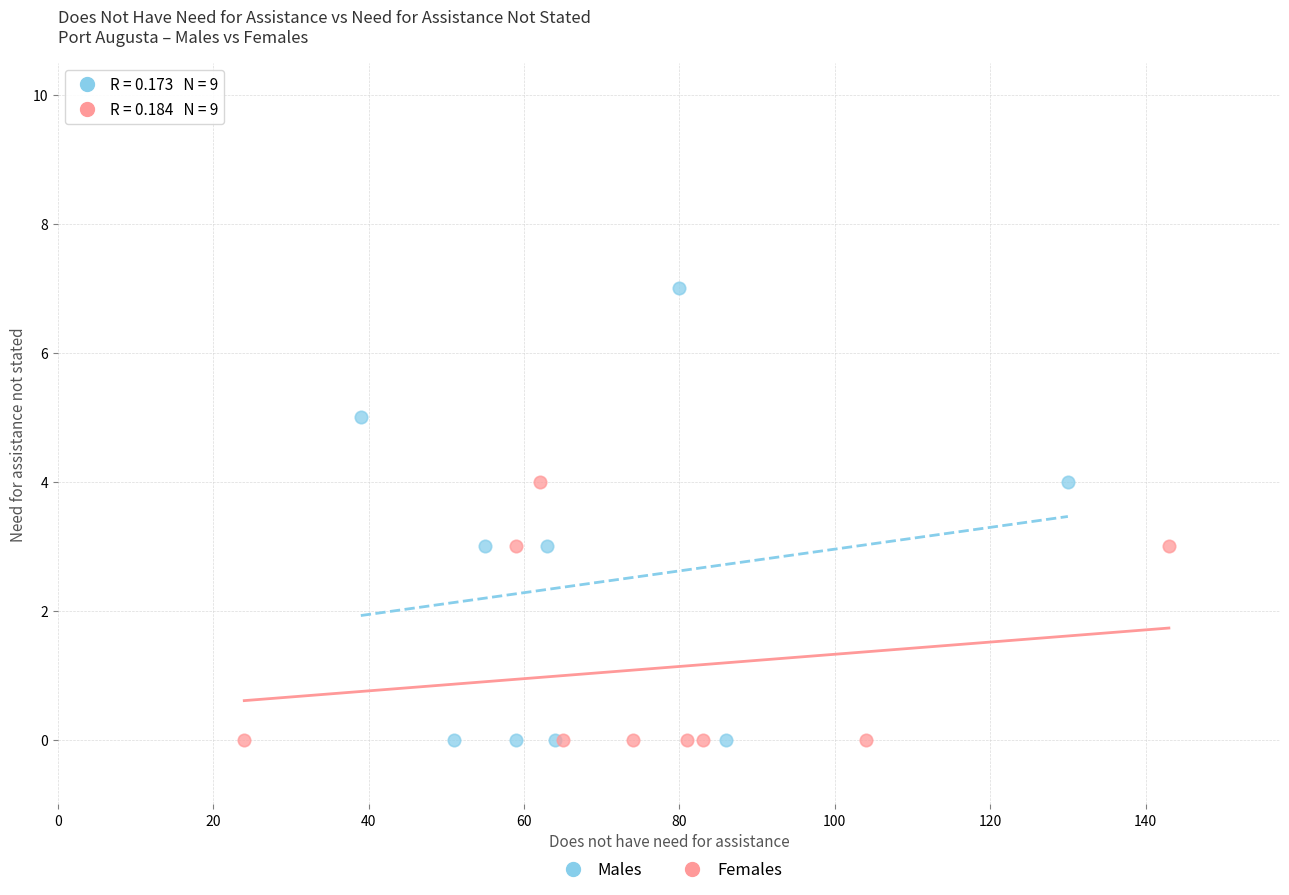

Which series reaches the maximum Y coordinate?

Males